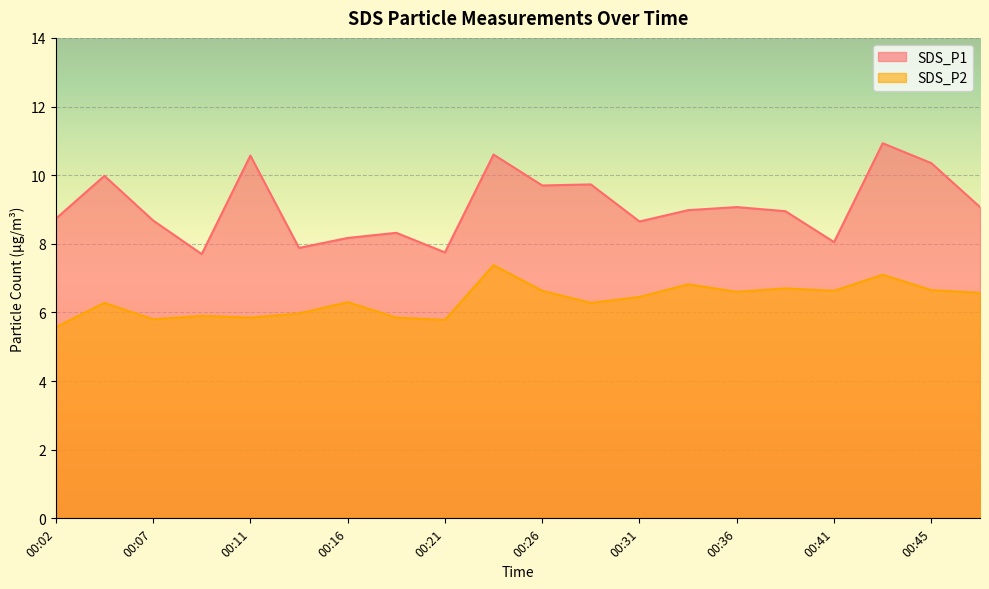

Where is SDS_P2 nearest to the value 6?

00:14